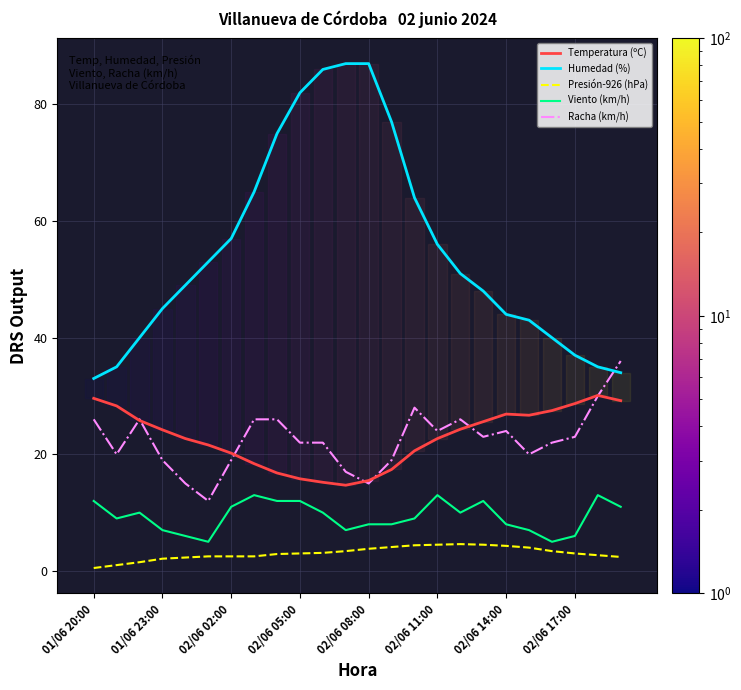

True or false: Viento (km/h) and Humedad (%) intersect in this chart.

False